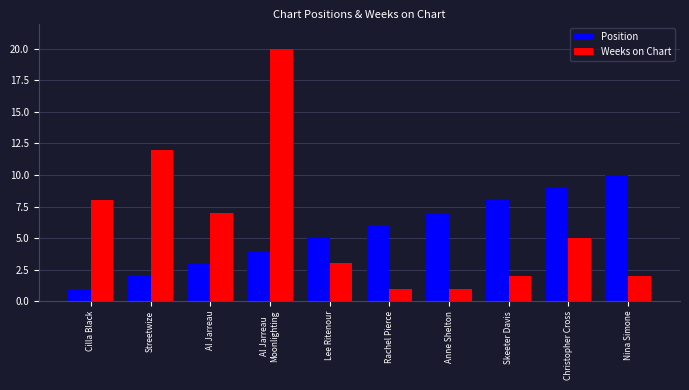

How many groups of bars are there?

10